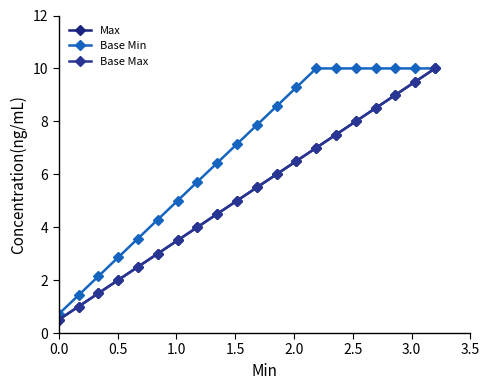

True or false: Max and Base Min intersect in this chart.

False